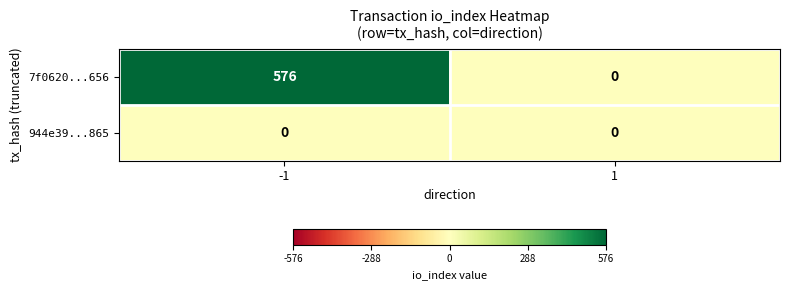

Reading left to right, what are all the values shown in this chart?

7f0620...656: -1=576	1=0
944e39...865: -1=0	1=0